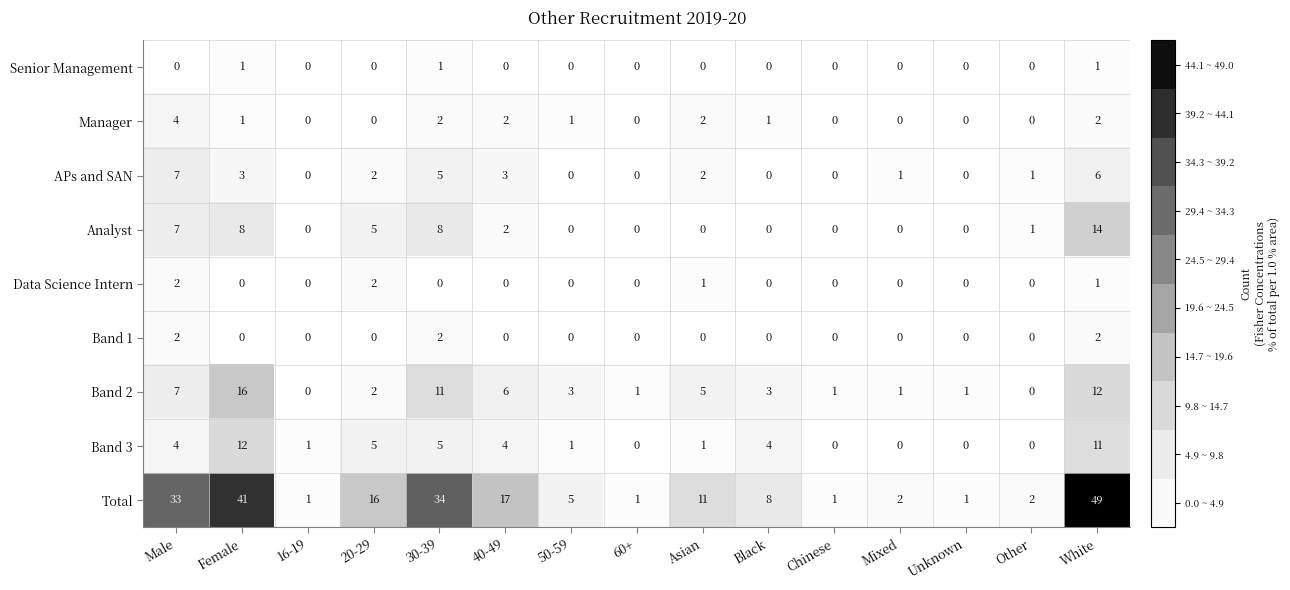

What is the difference between the second highest and second lowest values in the Total series?

40